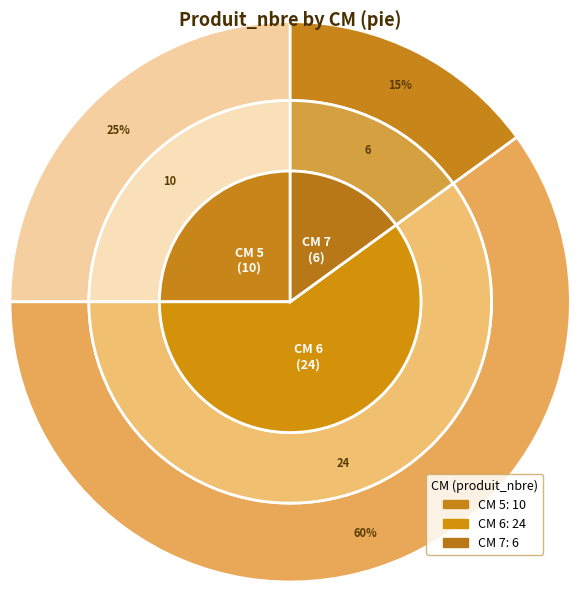

To the nearest percent, what is the average slice percentage?

33%